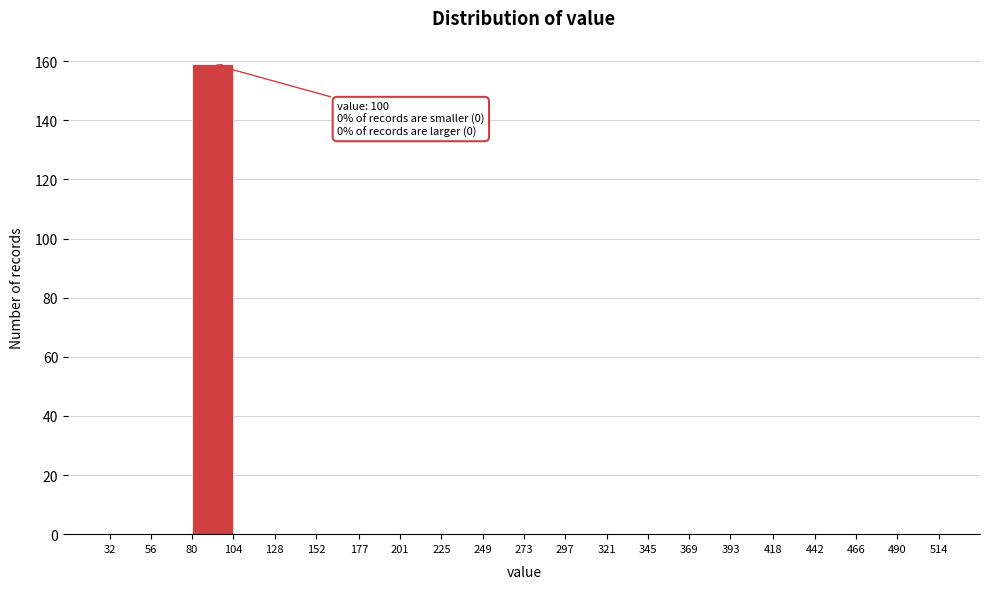

Which range on the x-axis has the tallest bar?

80 to 104